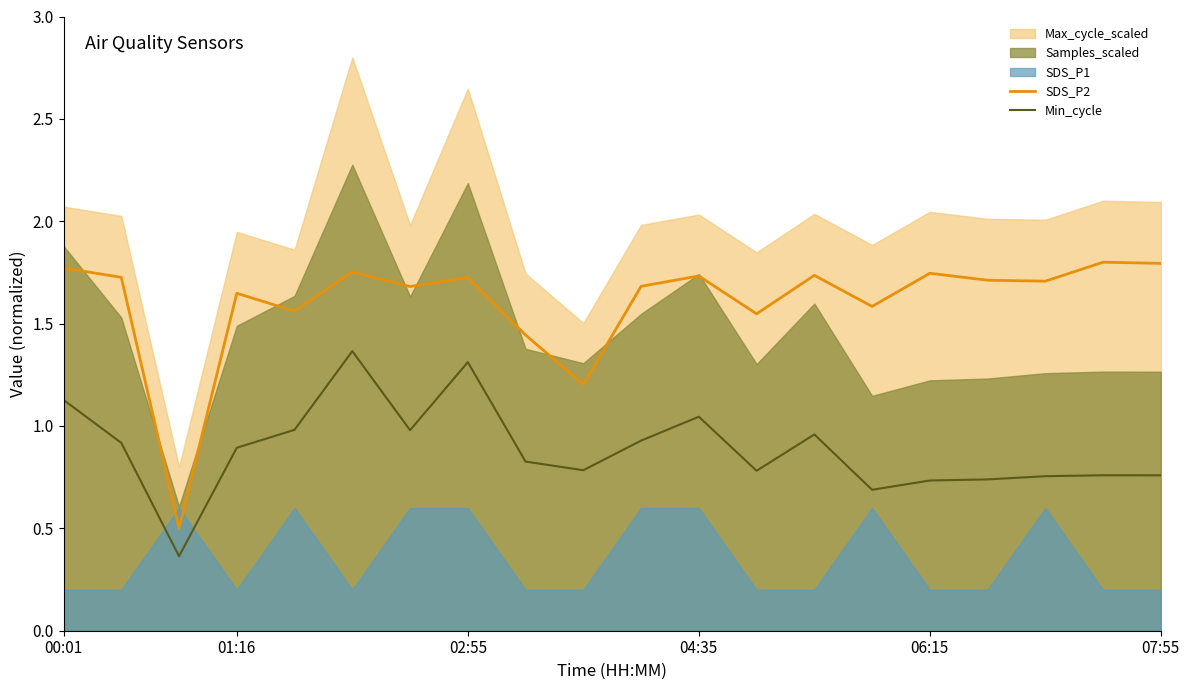

What is the average value of the SDS_P2 series?

1.6